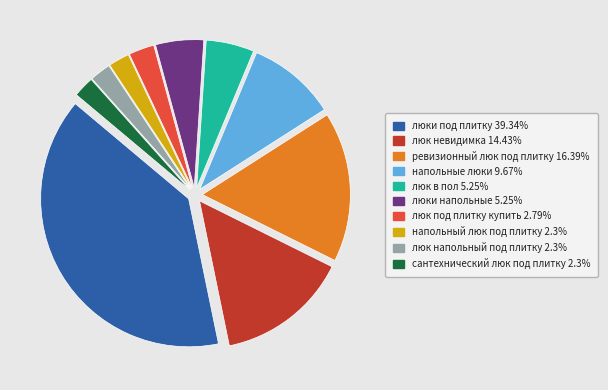

Approximately how many times larger is the value at напольные люки compared to напольный люк под плитку?

4.2